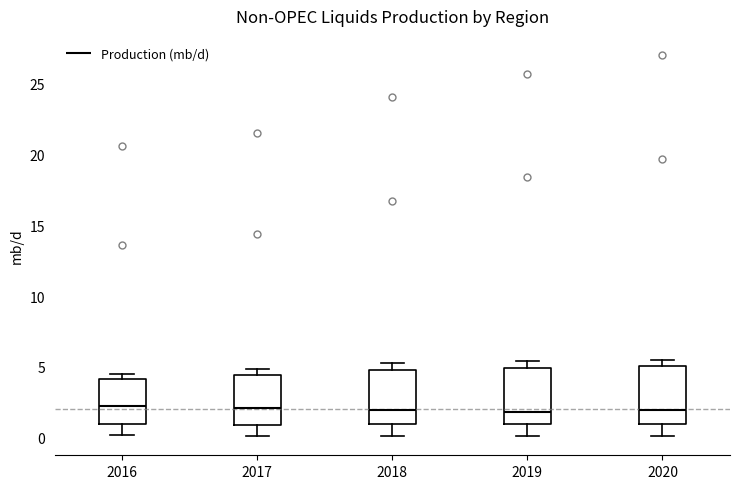

Reading left to right, transcribe this box plot: for each box, give where its median line is, the range the box spans, and where its two whiskers end, as read against the y-axis. The values are not printed on the chart, so give them approximately, as read against the axis.

2016: median 2.0, box 1.0 to 4.0, whiskers 0.0 to 4.5
2017: median 2.0, box 1.0 to 4.5, whiskers 0.0 to 5.0
2018: median 2.0, box 1.0 to 5.0, whiskers 0.0 to 5.5
2019: median 2.0, box 1.0 to 5.0, whiskers 0.0 to 5.5
2020: median 2.0, box 1.0 to 5.0, whiskers 0.0 to 5.5